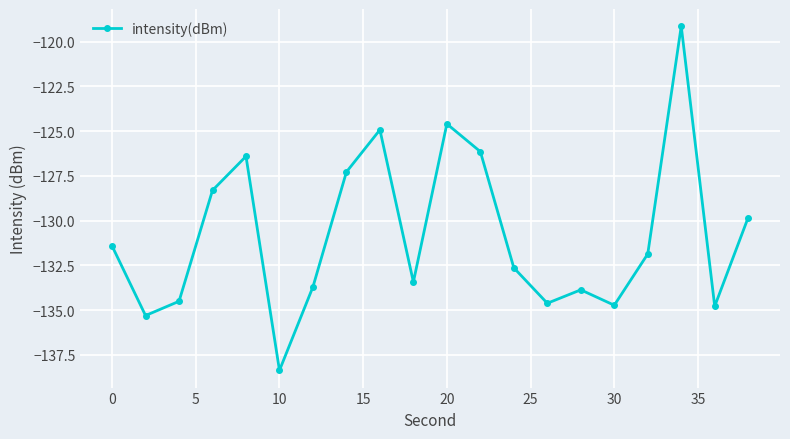

How many points are lower than both their immediate neighbors (excluding endpoints)?

6